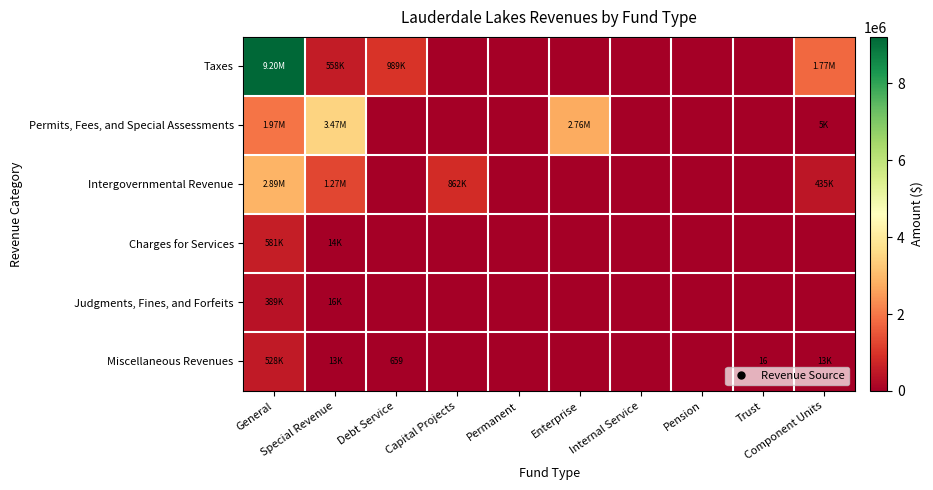

Which series has the widest spread of values?

Taxes